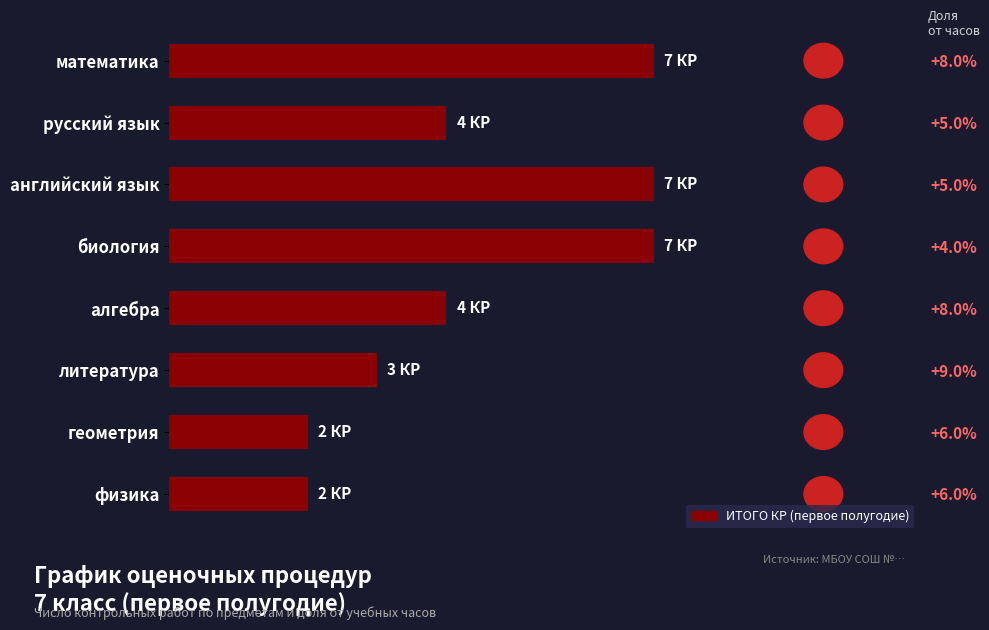

Reading left to right, what are all the values shown in this chart?

7	4	7	7	4	3	2	2